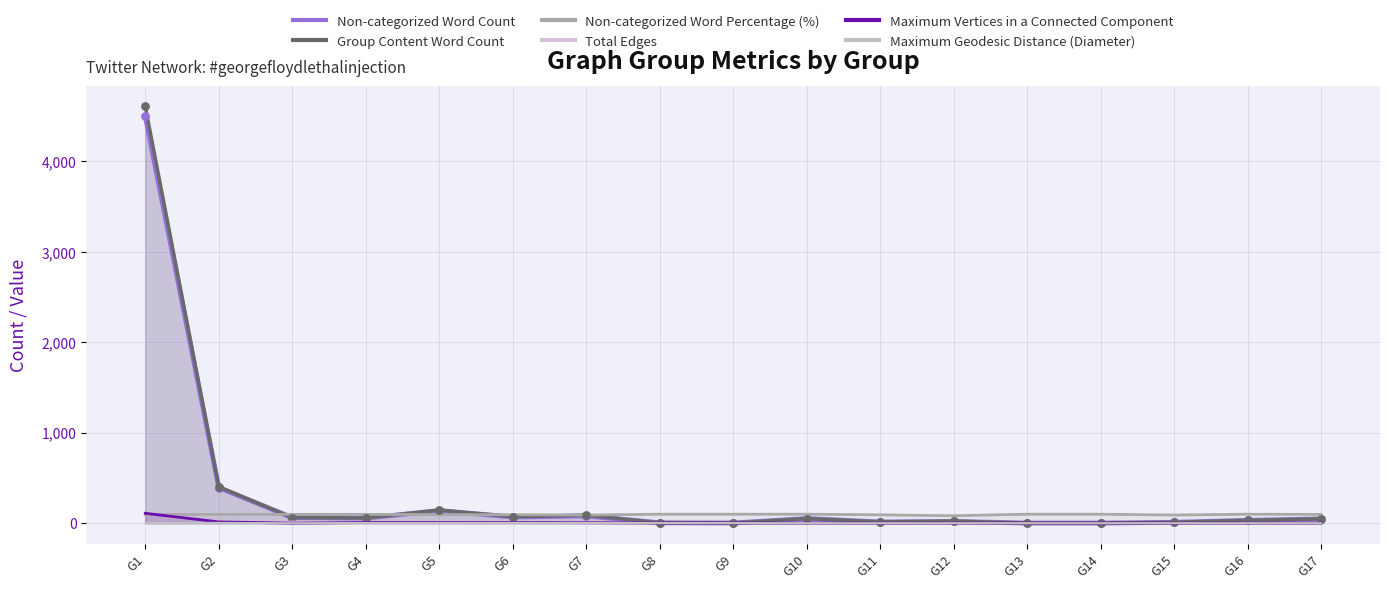

Is the value of Non-categorized Word Percentage (%) at G1 greater than the value of Maximum Geodesic Distance (Diameter) at G11?

Yes